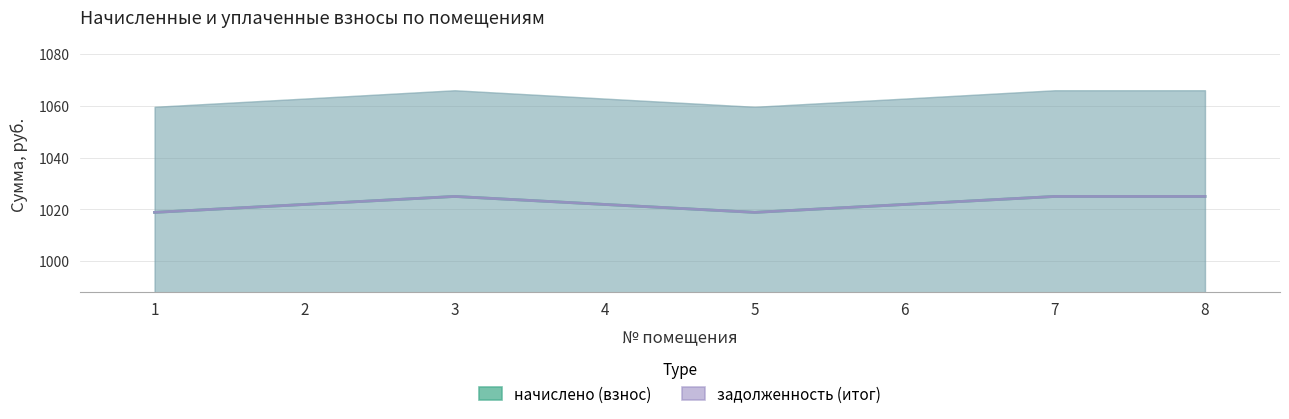

How many data points in задолженность (итог) are above 1021?

6